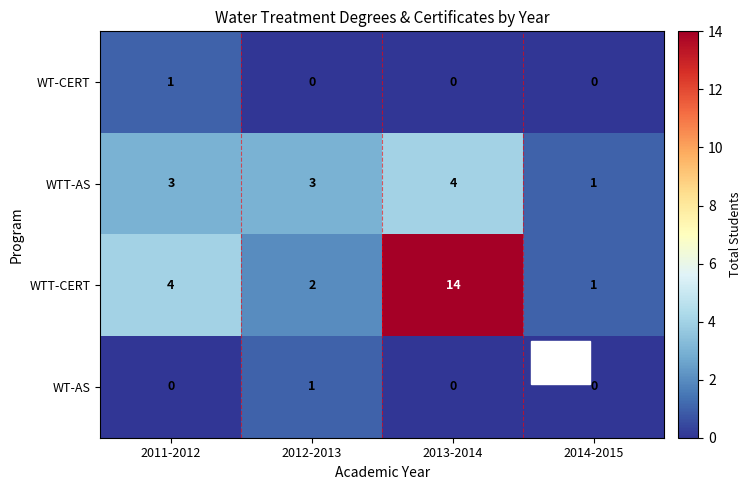

Which label corresponds to the largest value in the chart?

2013-2014